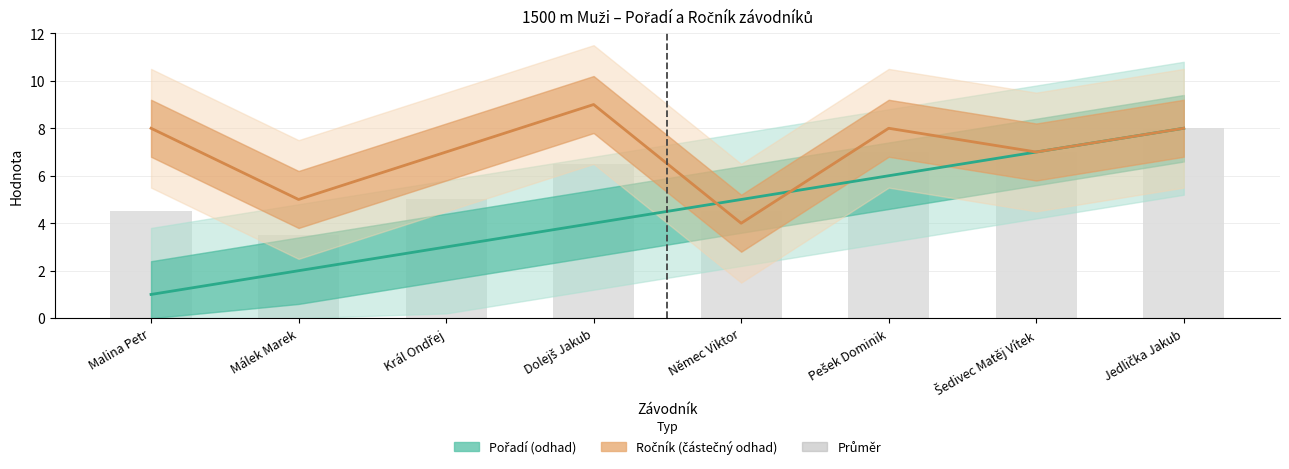

What is the label of the 2nd bar from the right?

Šedivec Matěj Vítek